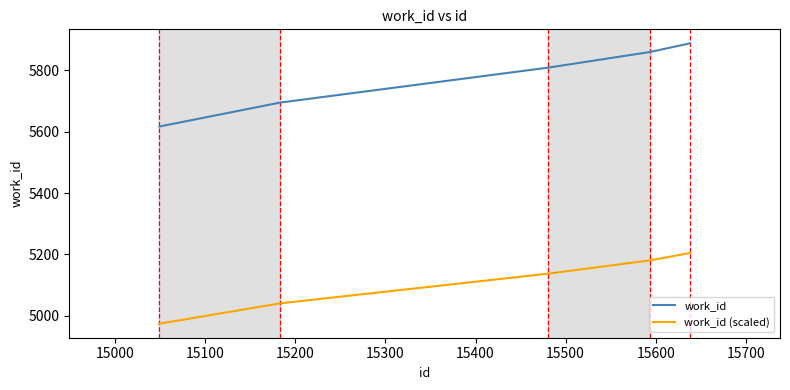

What is the highest value of the work_id (scaled) series?

5204.8